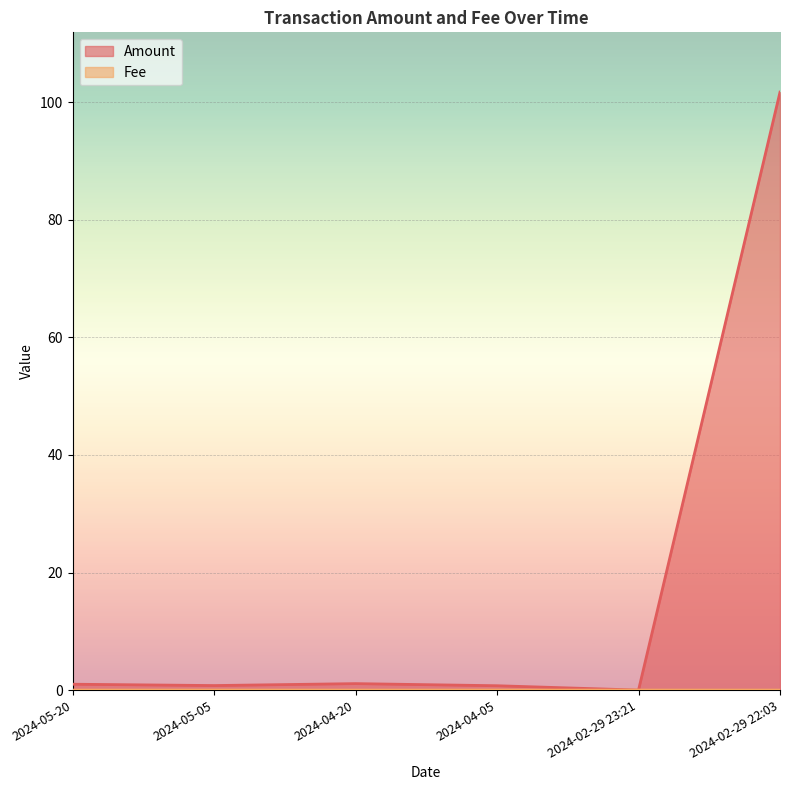

What are all the series names shown in the legend?

Amount, Fee